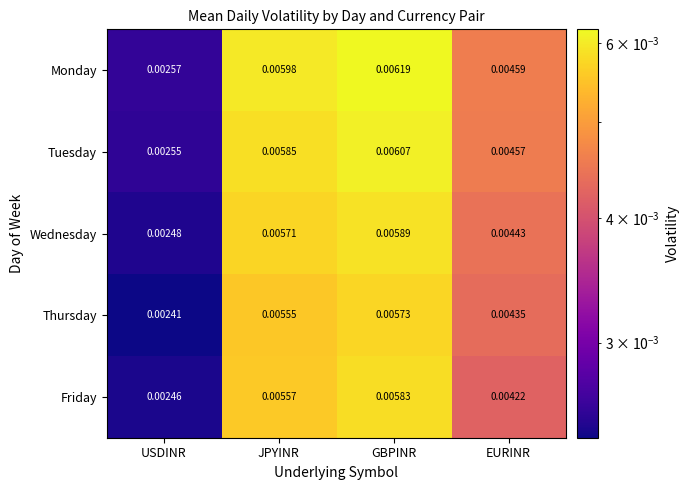

Count the number of data series in this chart.

5